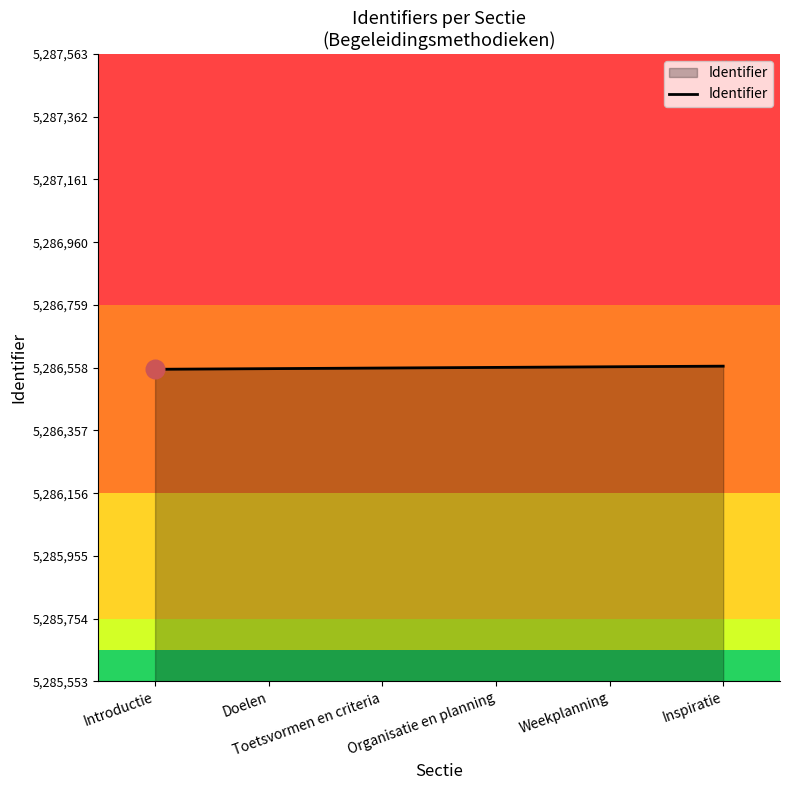

What is the smallest value displayed?

5286553